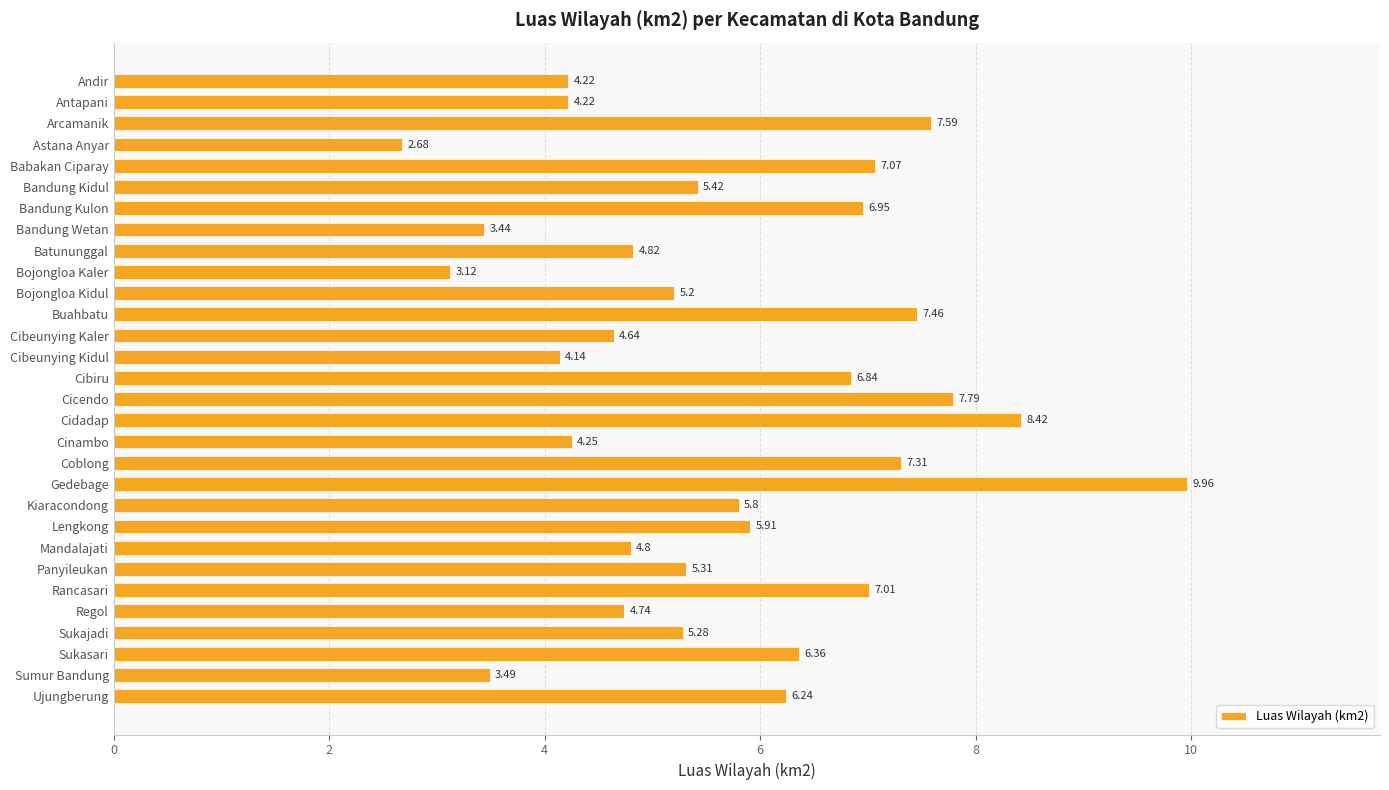

At which label is the value closest to 6?

Lengkong